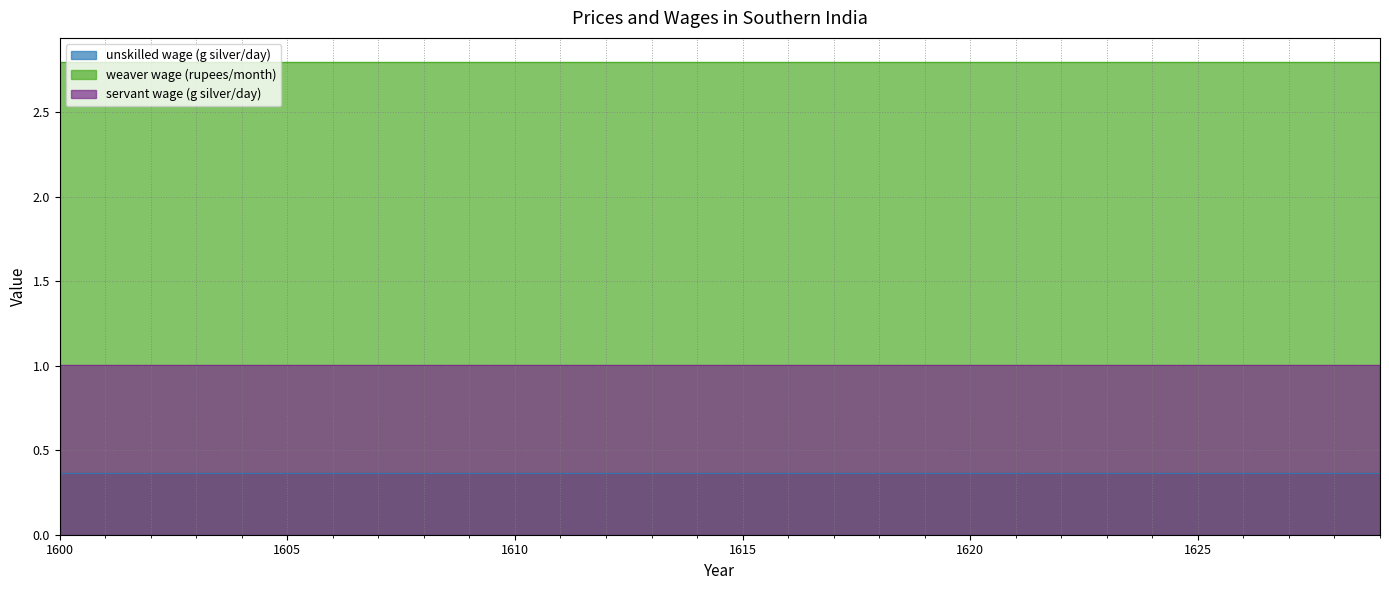

What is the average value of the servant wage (g silver/day) series?

1.0